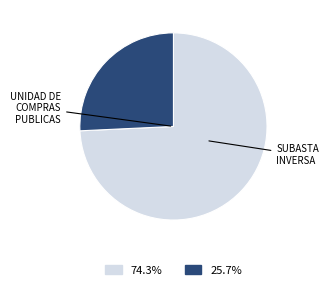

Does any single category account for the majority?

Yes